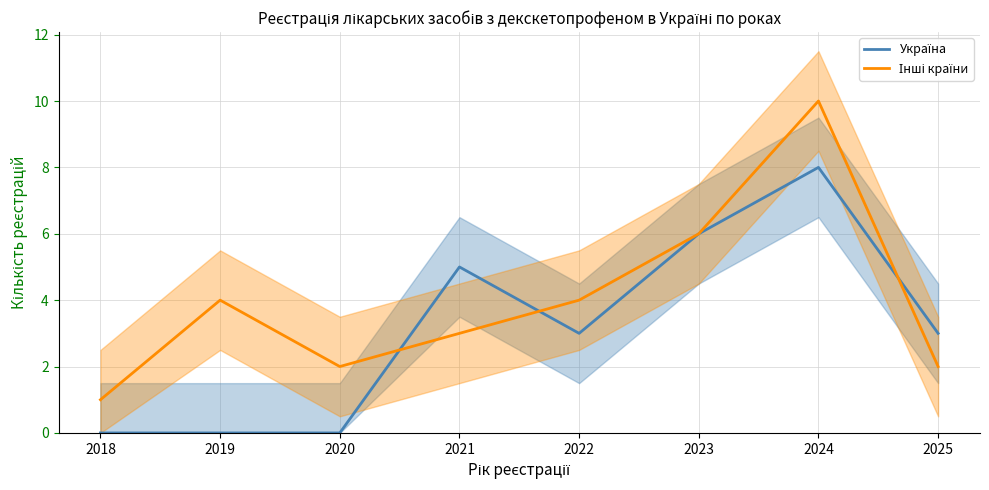

True or false: Інші країни has more than 1 points higher than both neighbors.

True